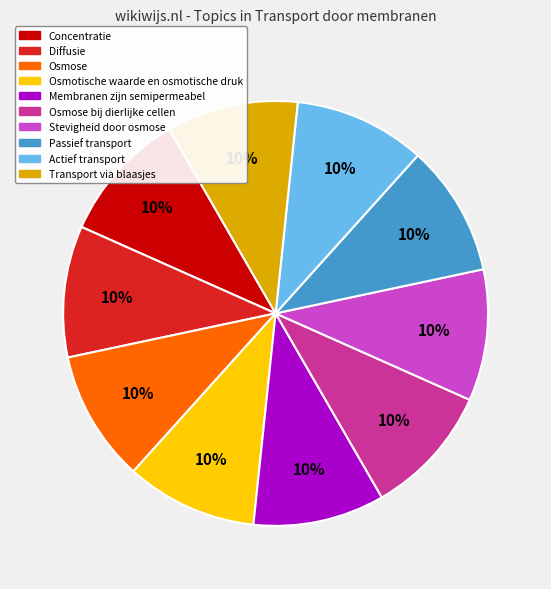

Is there a majority slice in this chart?

No